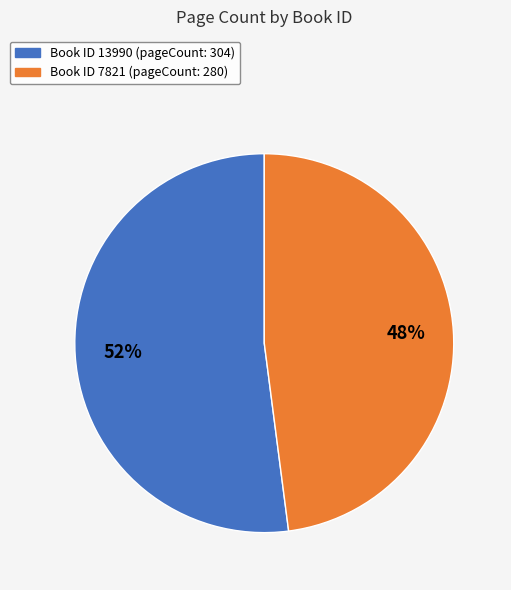

To the nearest percent, what is the difference between the largest and smallest slice percentages?

4%